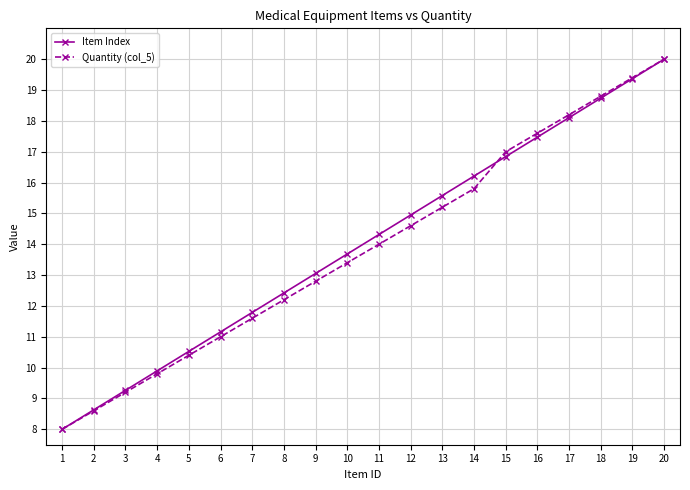

What is the total value across all series at 5?

20.9